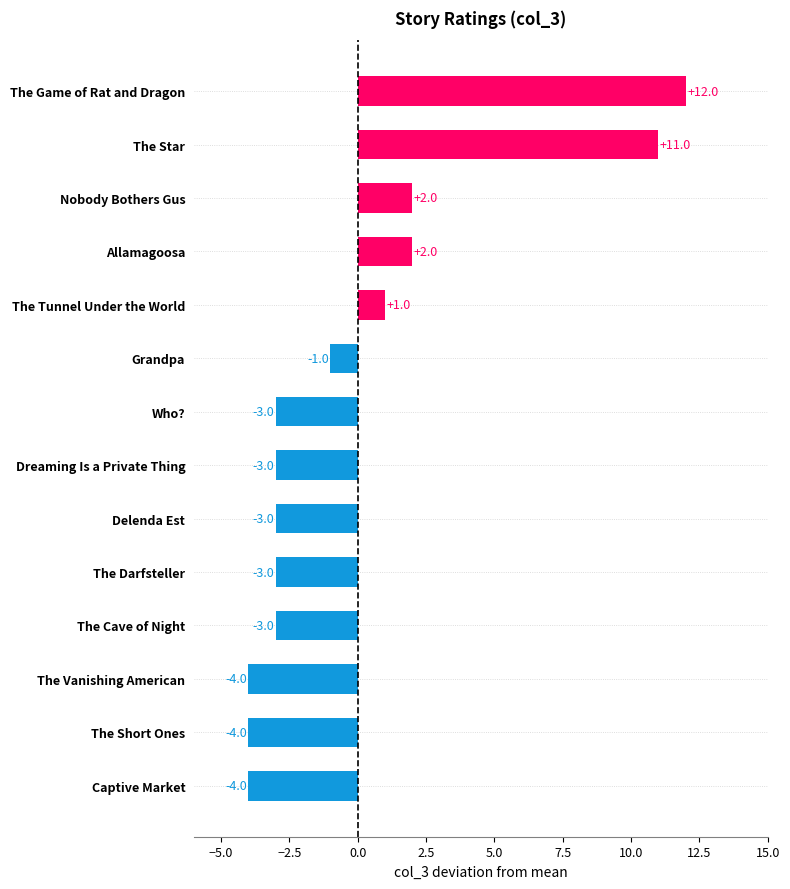

What is the label of the 12th bar from the top?

The Vanishing American